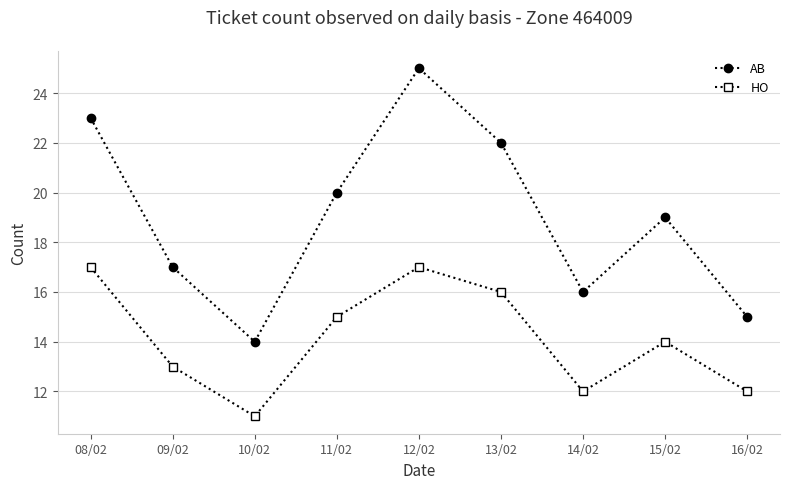

What is the difference between the maximum and minimum values in the HO series?

6